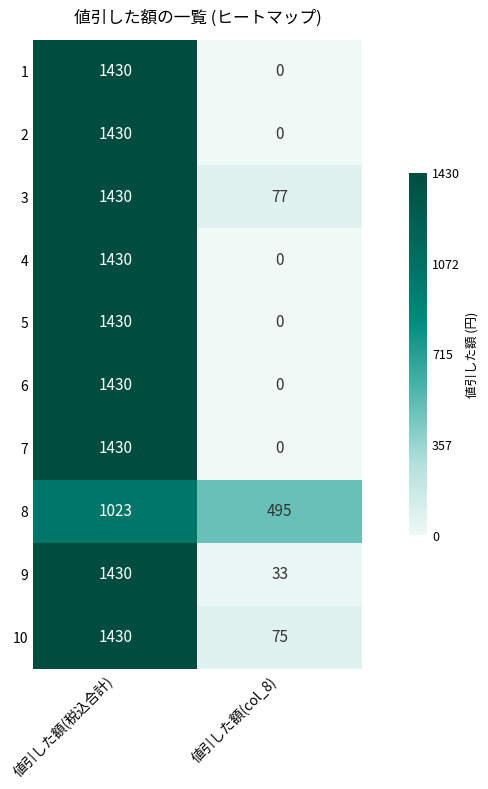

What is the highest value of the 1 series?

1430